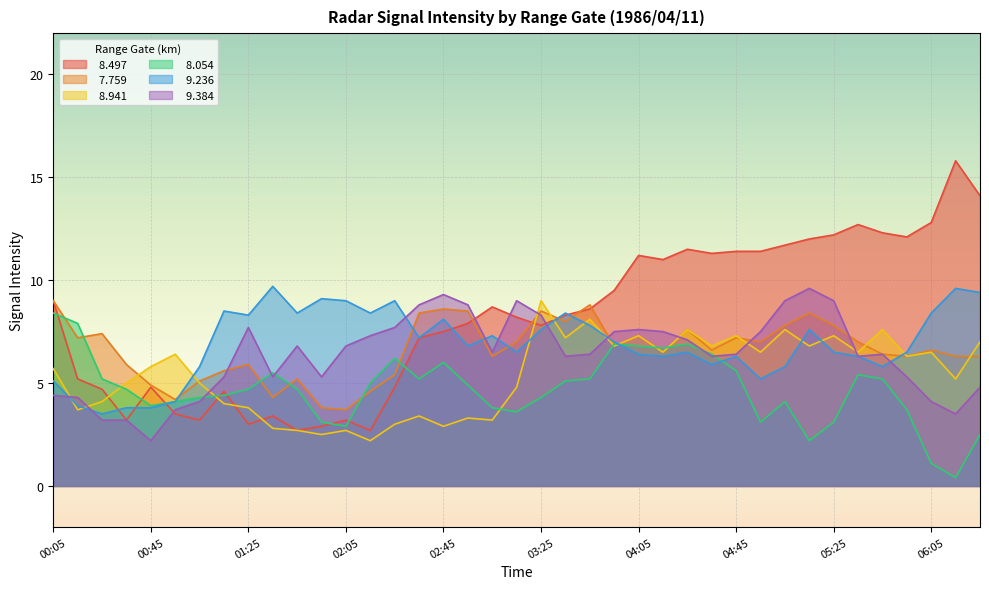

Between 02:25 and 03:35, which series saw the biggest shift?

  8.941